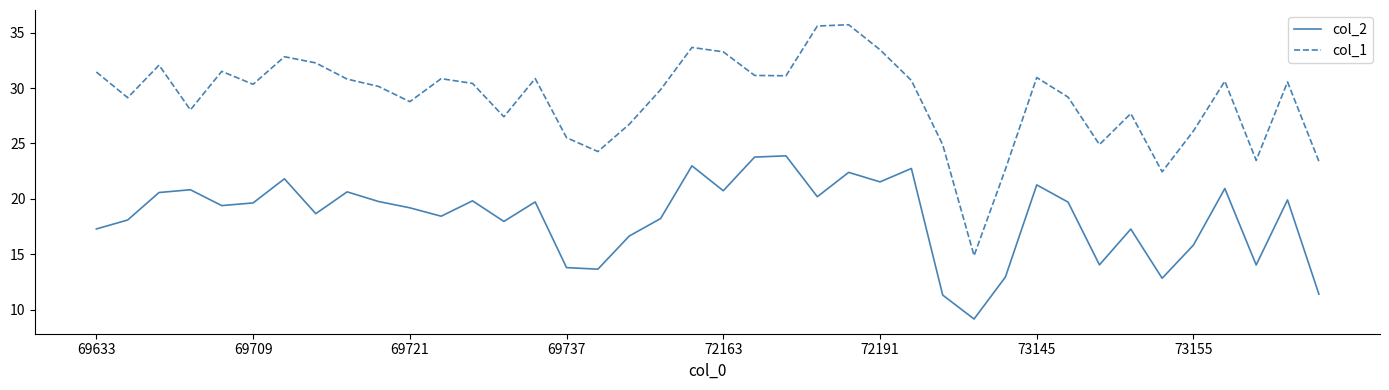

True or false: col_1 and col_2 intersect in this chart.

False